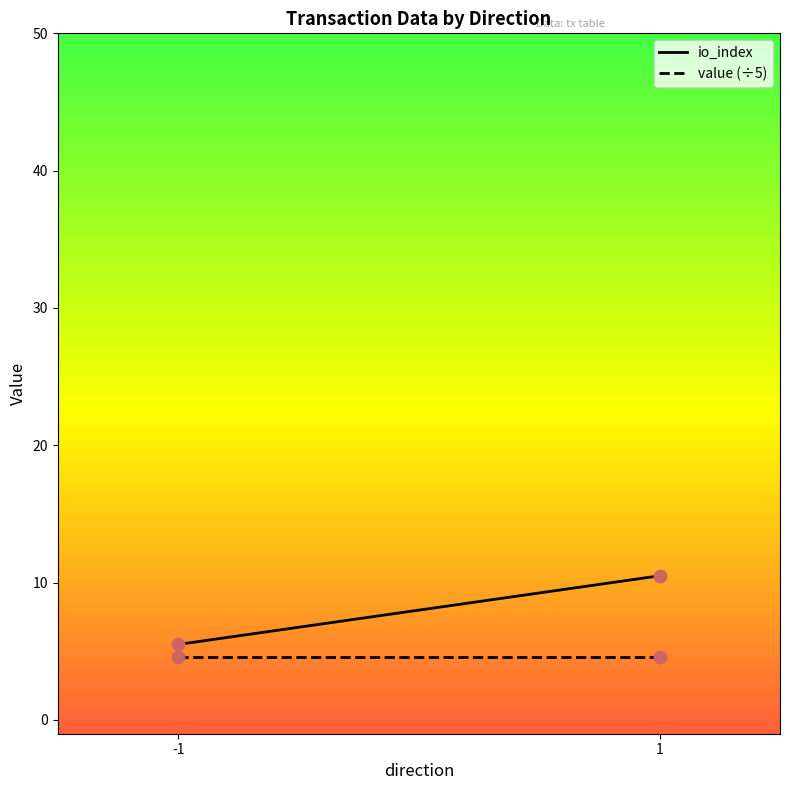

Which series has the largest total across all categories?

io_index